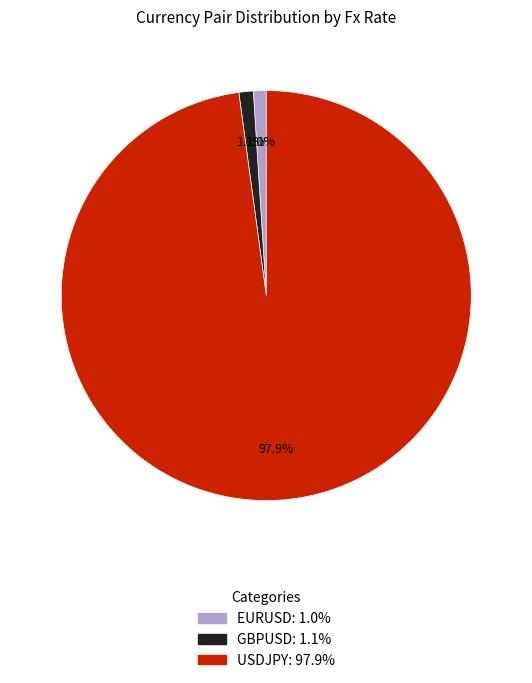

To the nearest percent, what portion does USDJPY represent?

98%